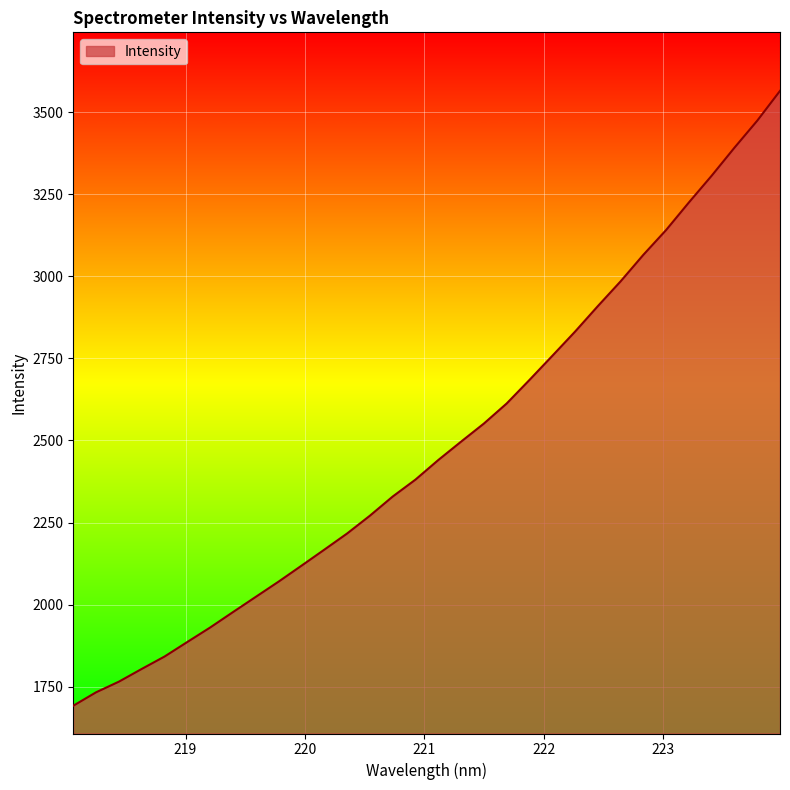

What is the greatest value displayed?

3564.6